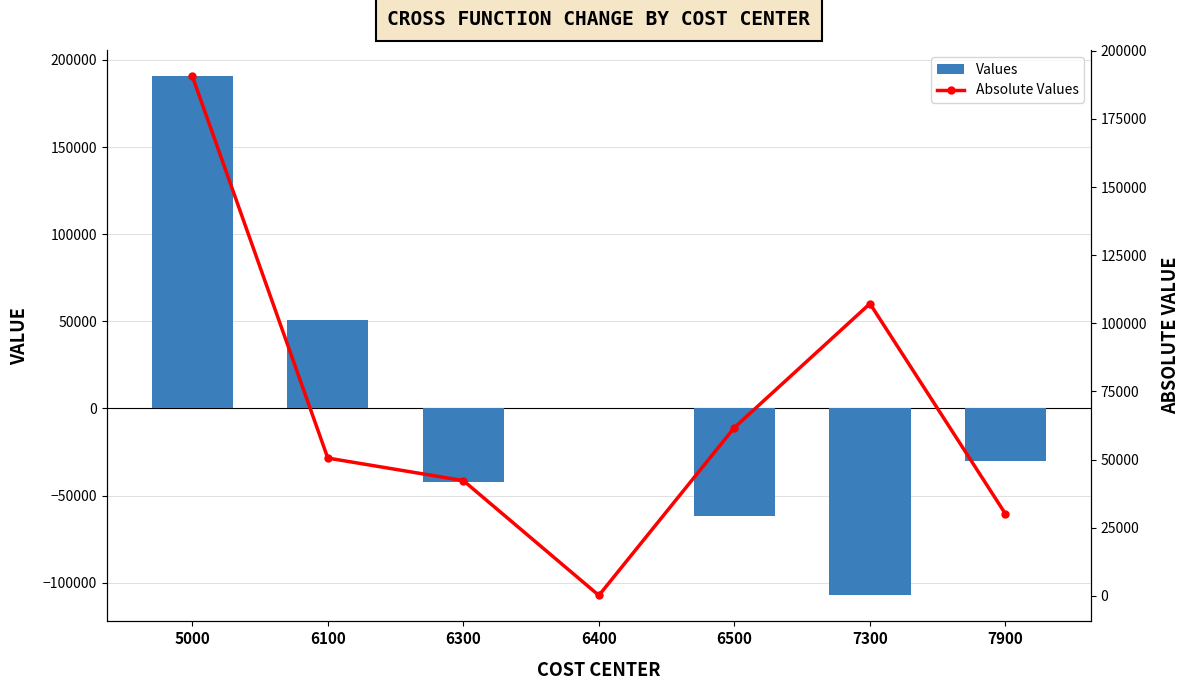

What value does the Values series have at 6100?

50564.0